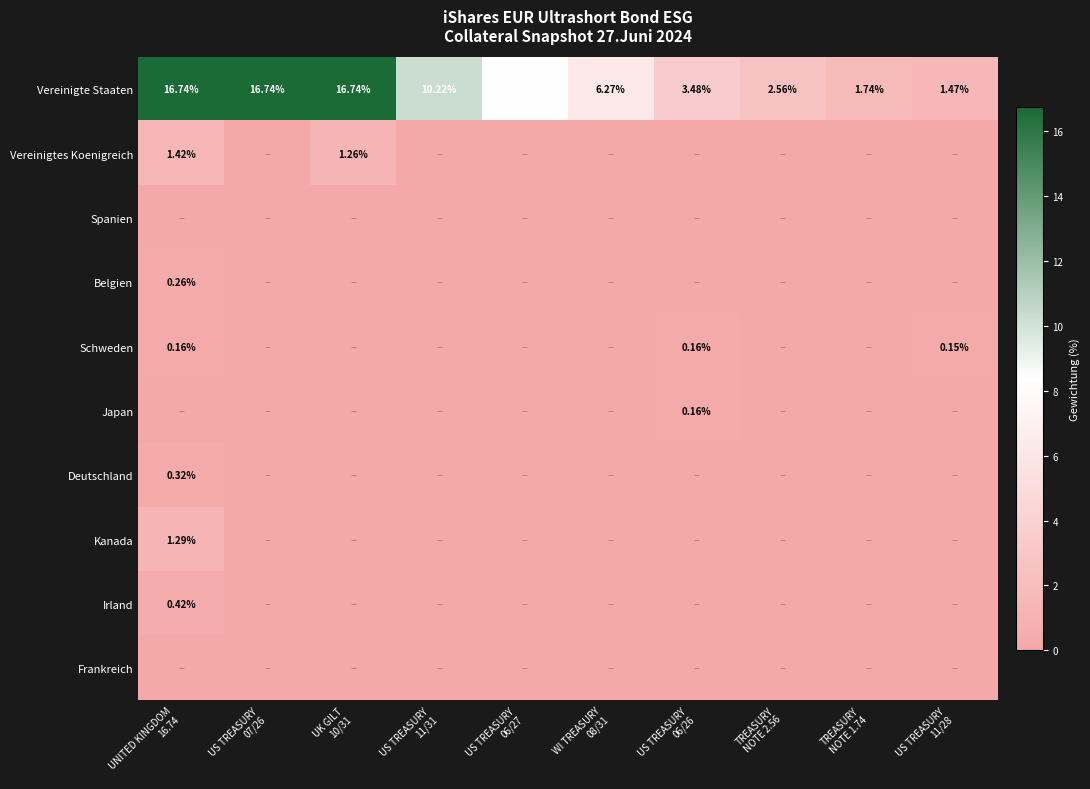

Which category has the highest value across all series?

UNITED KINGDOM
16.74